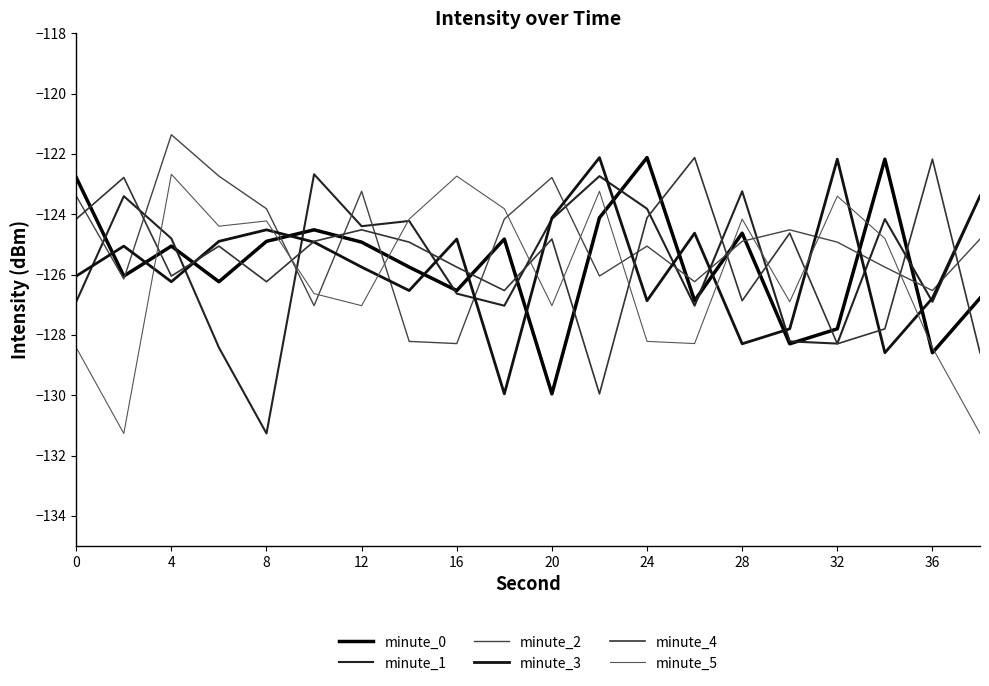

In minute_3, how many points are higher than both neighbors (excluding endpoints)?

6